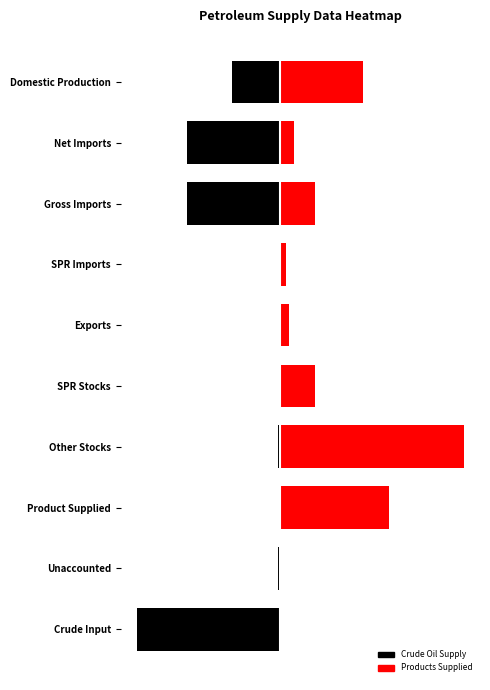

How many data points in Crude Oil Supply are above -72?

4